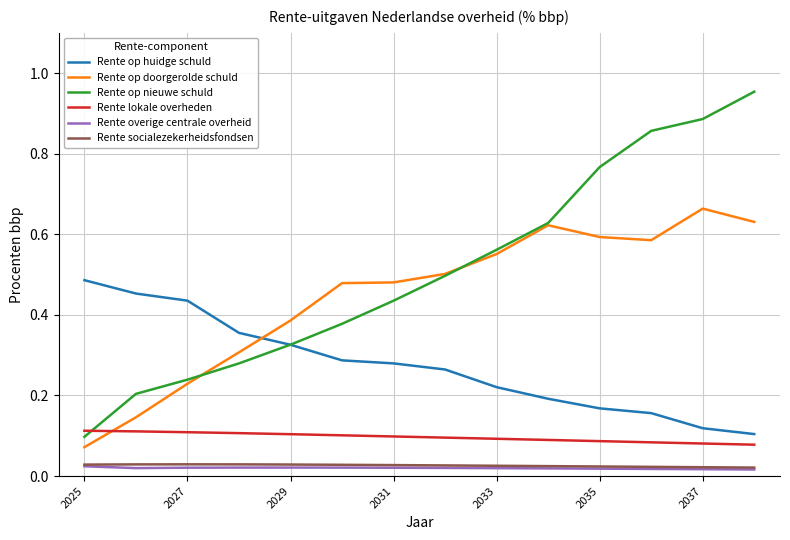

Which series has the largest total across all categories?

Rente op nieuwe schuld